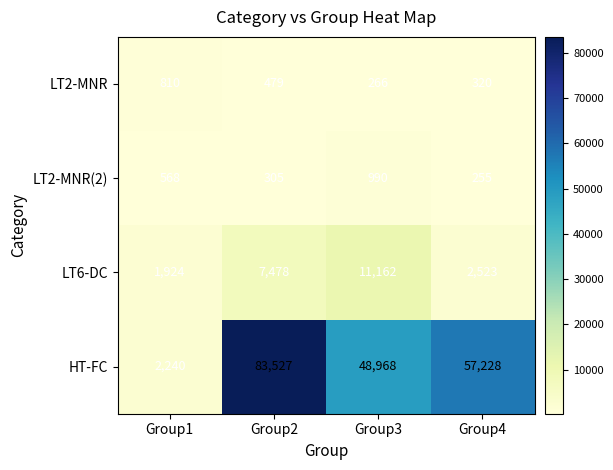

Reading right to left, what are all the values shown in this chart?

LT2-MNR: 320	266	479	810
LT2-MNR(2): 255	990	305	568
LT6-DC: 2523	11162	7478	1924
HT-FC: 57228	48968	83527	2240